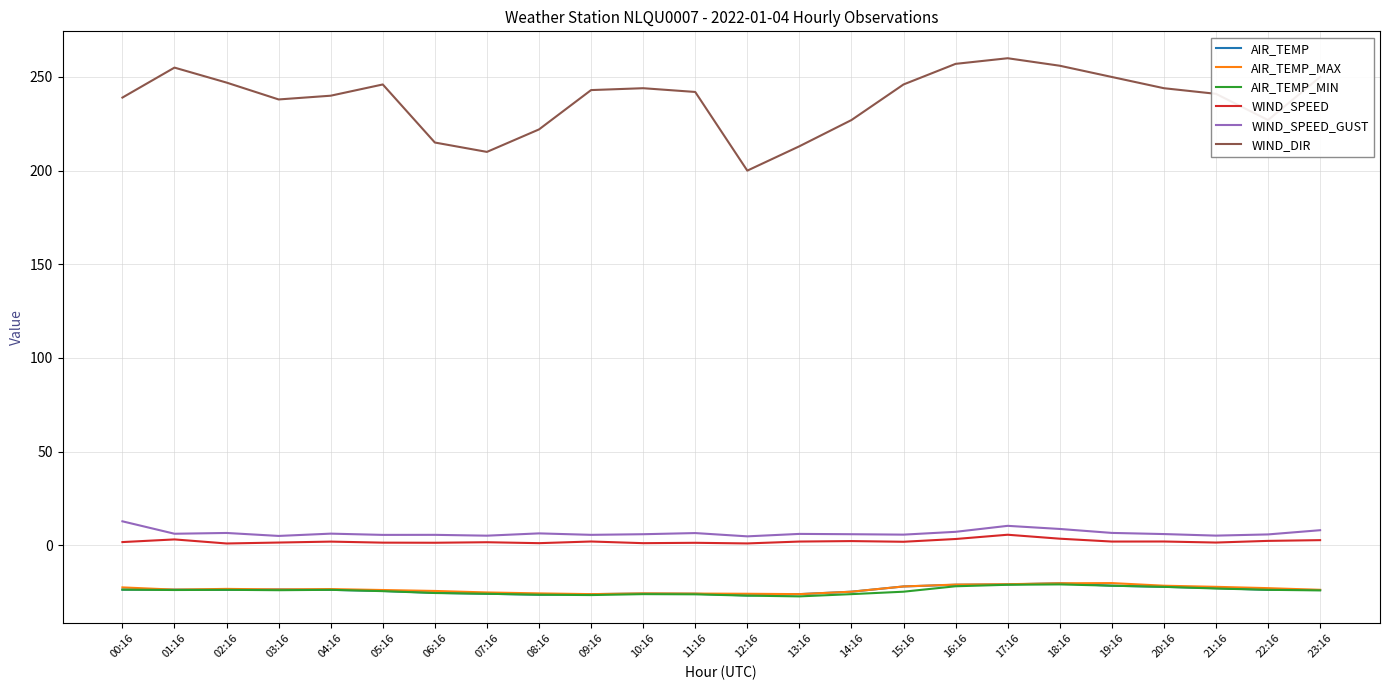

What is the difference between the maximum and minimum values in the AIR_TEMP series?

6.5